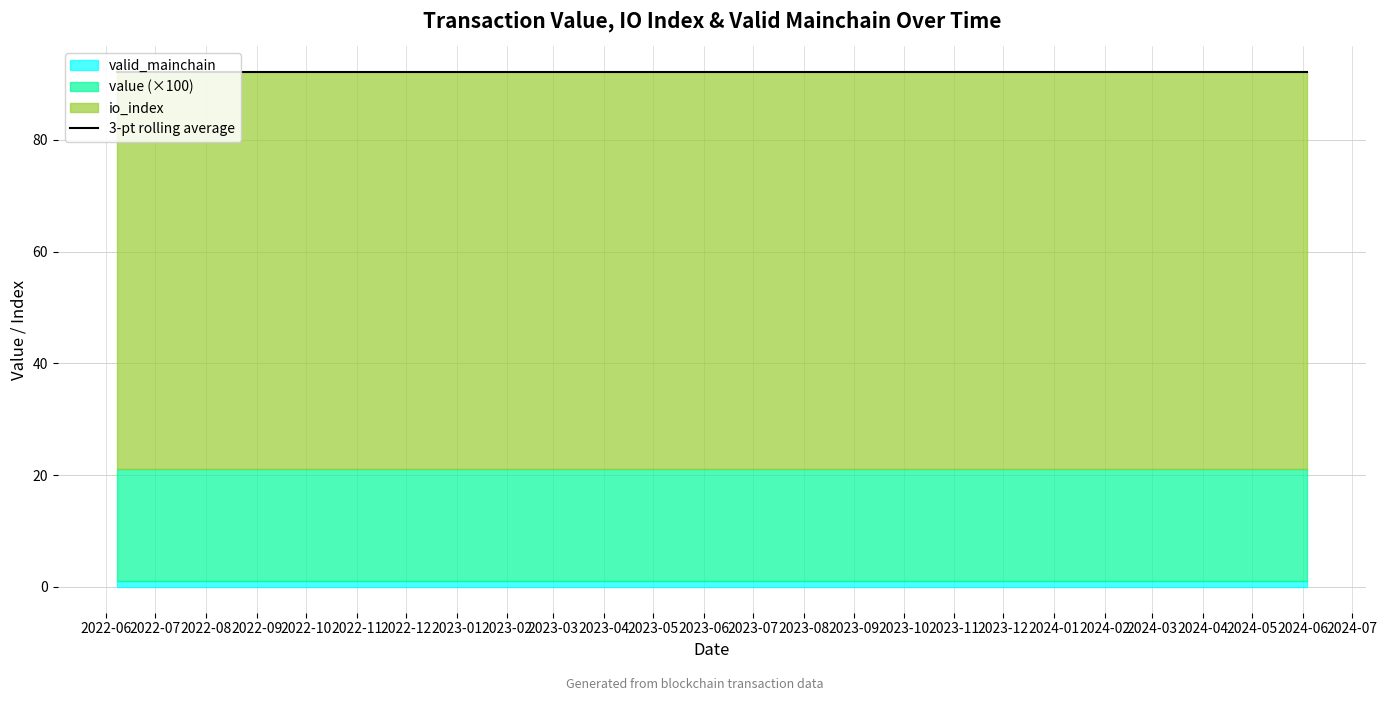

What is the value of the io_index point at the 10th from the left?

71.0